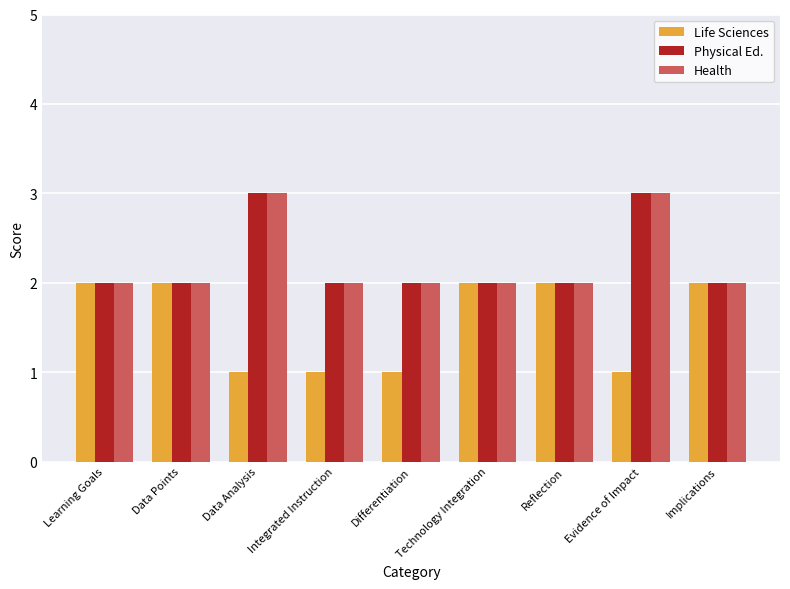

What is the difference between the highest and lowest values at Integrated Instruction?

1